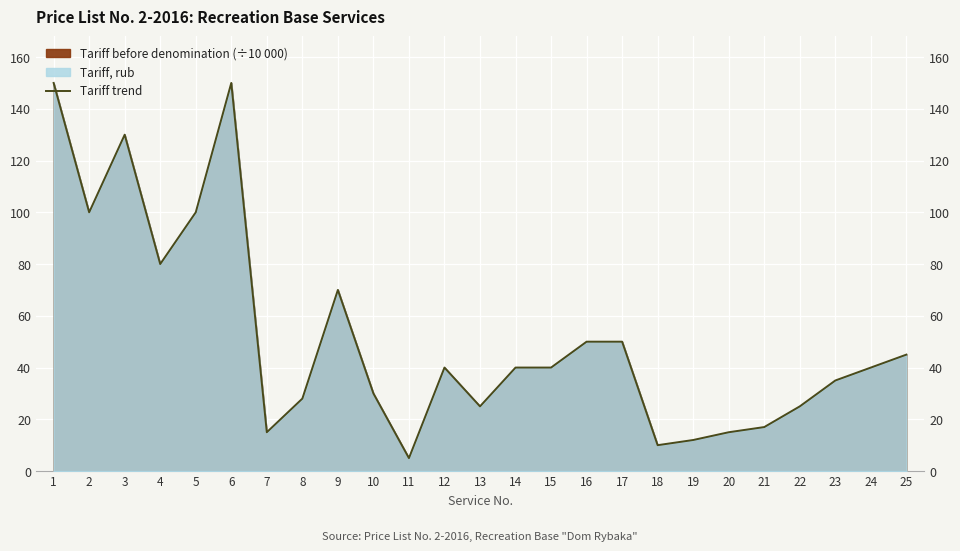

At which category does the chart reach its minimum across all series?

11